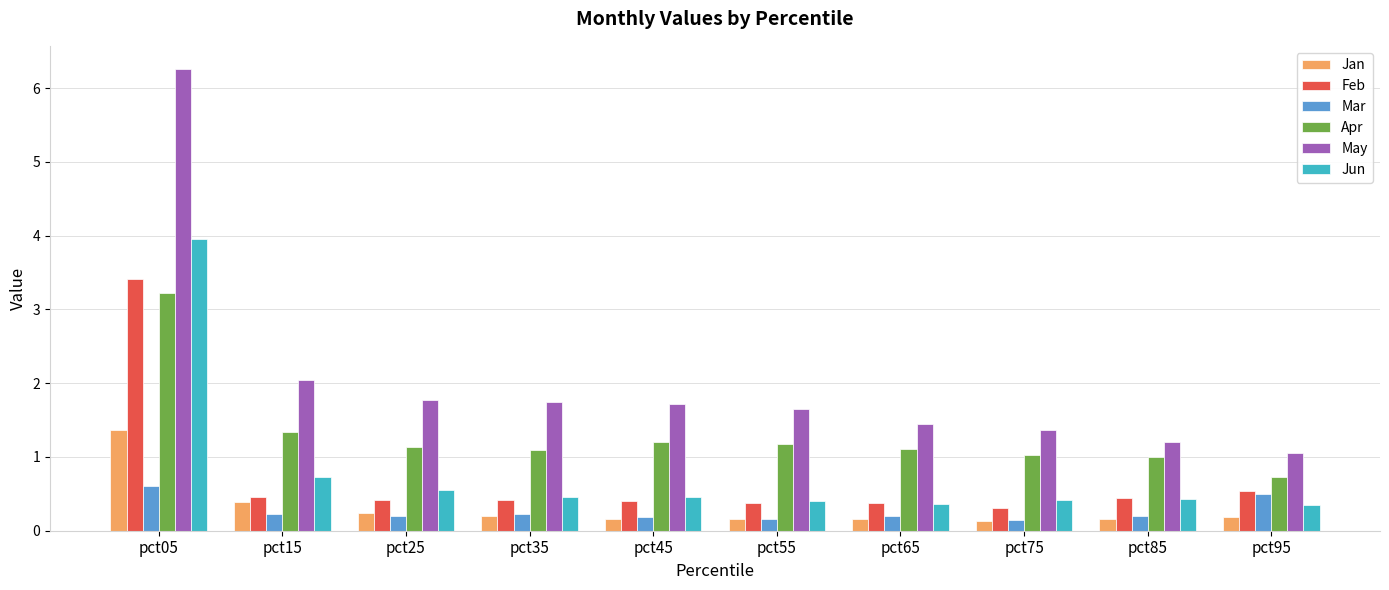

The value of May at pct05 is 6.3. True or false?

True